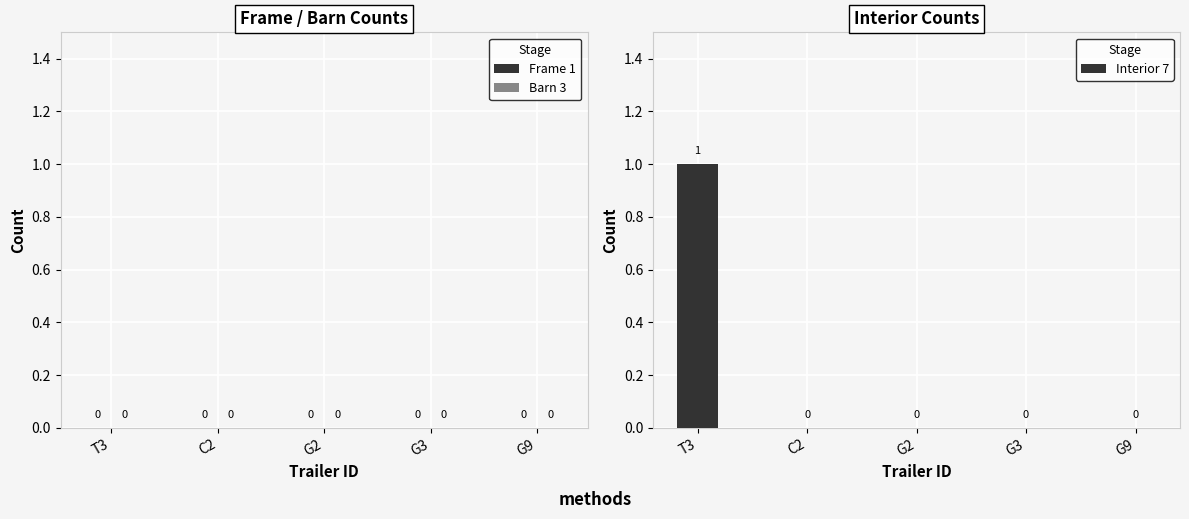

The chart shows a value of 1 at G9. True or false?

False